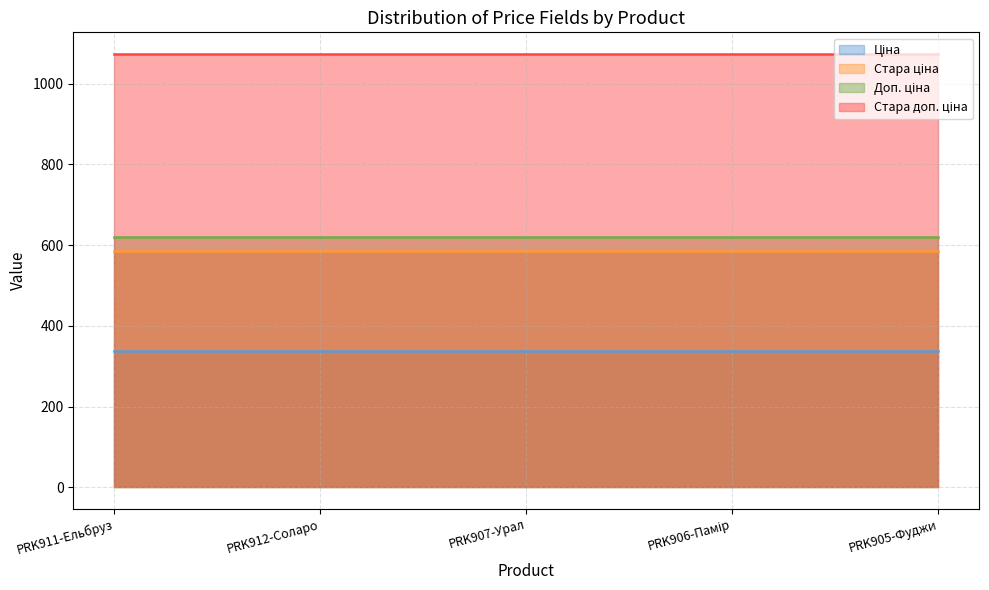

Count the number of categories in the chart.

5